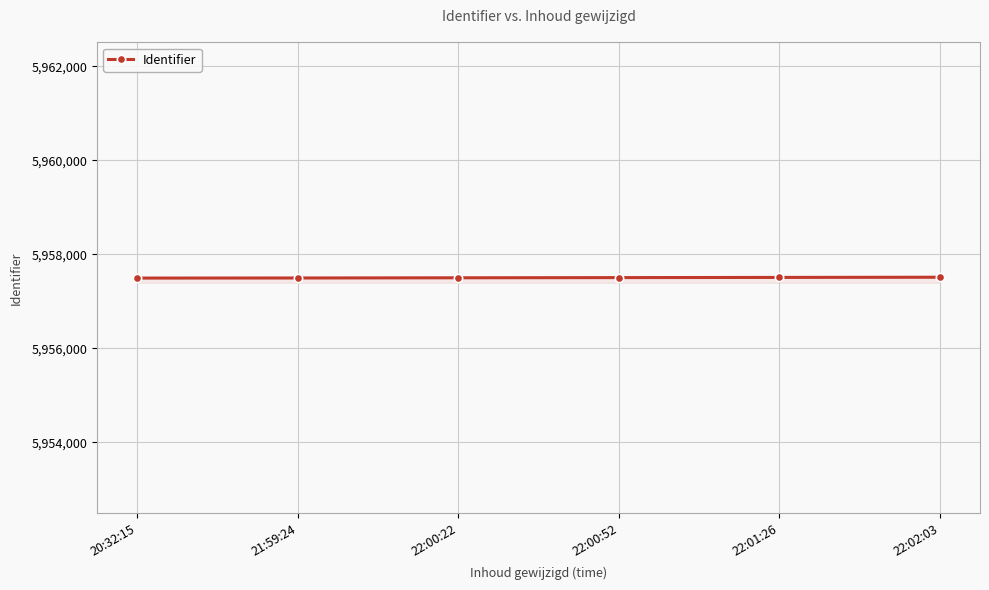

Approximately how many times larger is the value at 20:32:15 compared to 22:00:52?

1.0